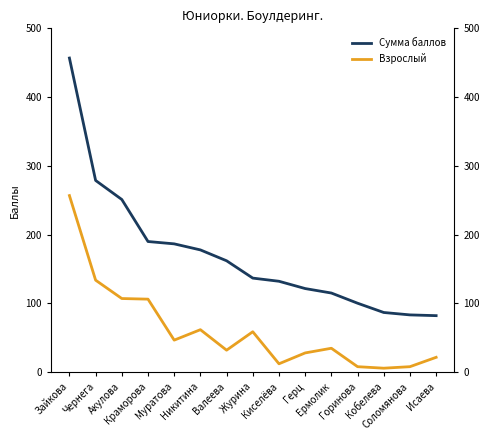

What is the sum of the Сумма баллов values at Горинова and Киселёва?

232.5